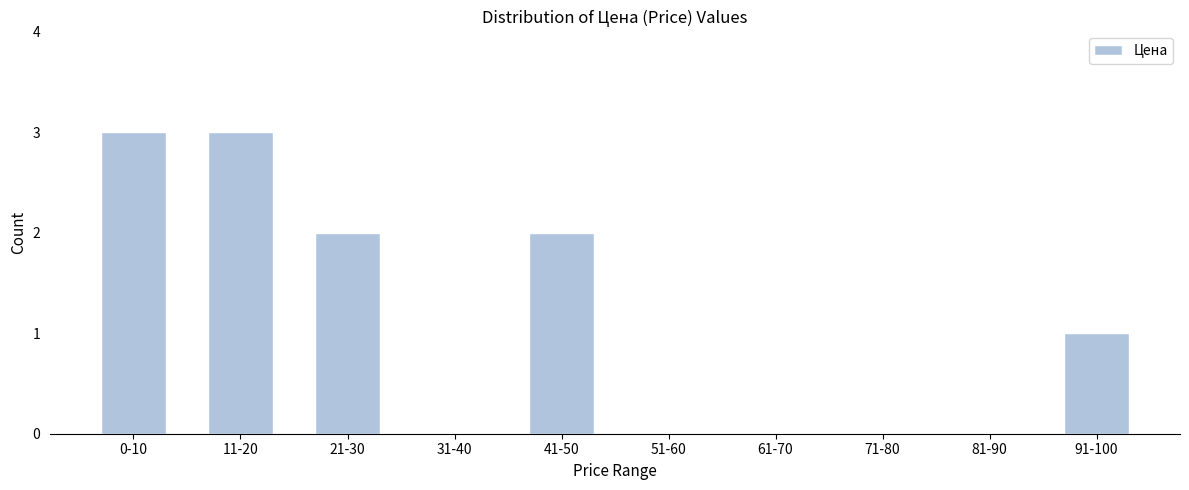

Reading right to left, list all the values displayed in this chart.

91-100=1	81-90=0	71-80=0	61-70=0	51-60=0	41-50=2	31-40=0	21-30=2	11-20=3	0-10=3